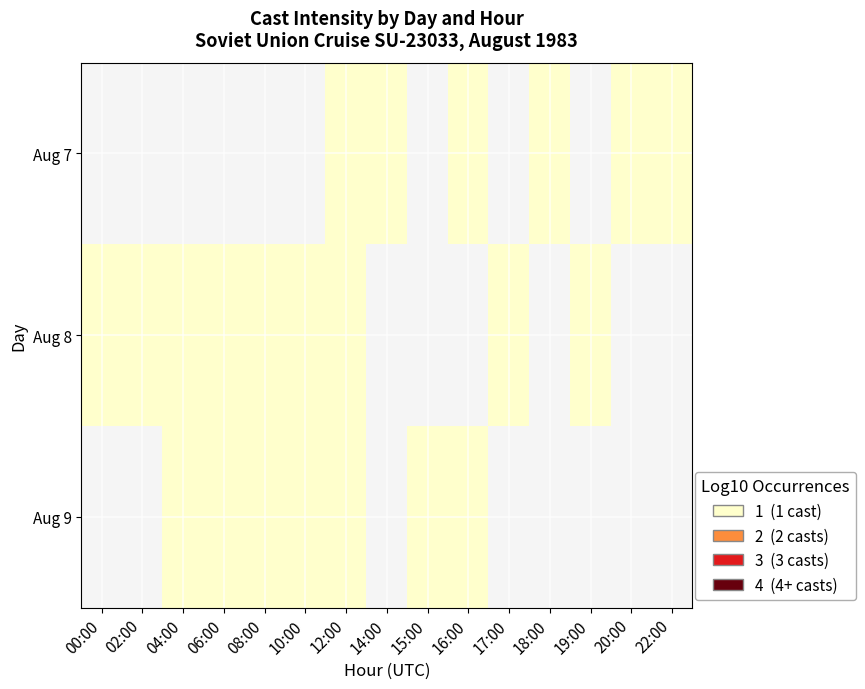

Is the value of Aug 9 at 10:00 greater than the value of Aug 7 at 12:00?

No